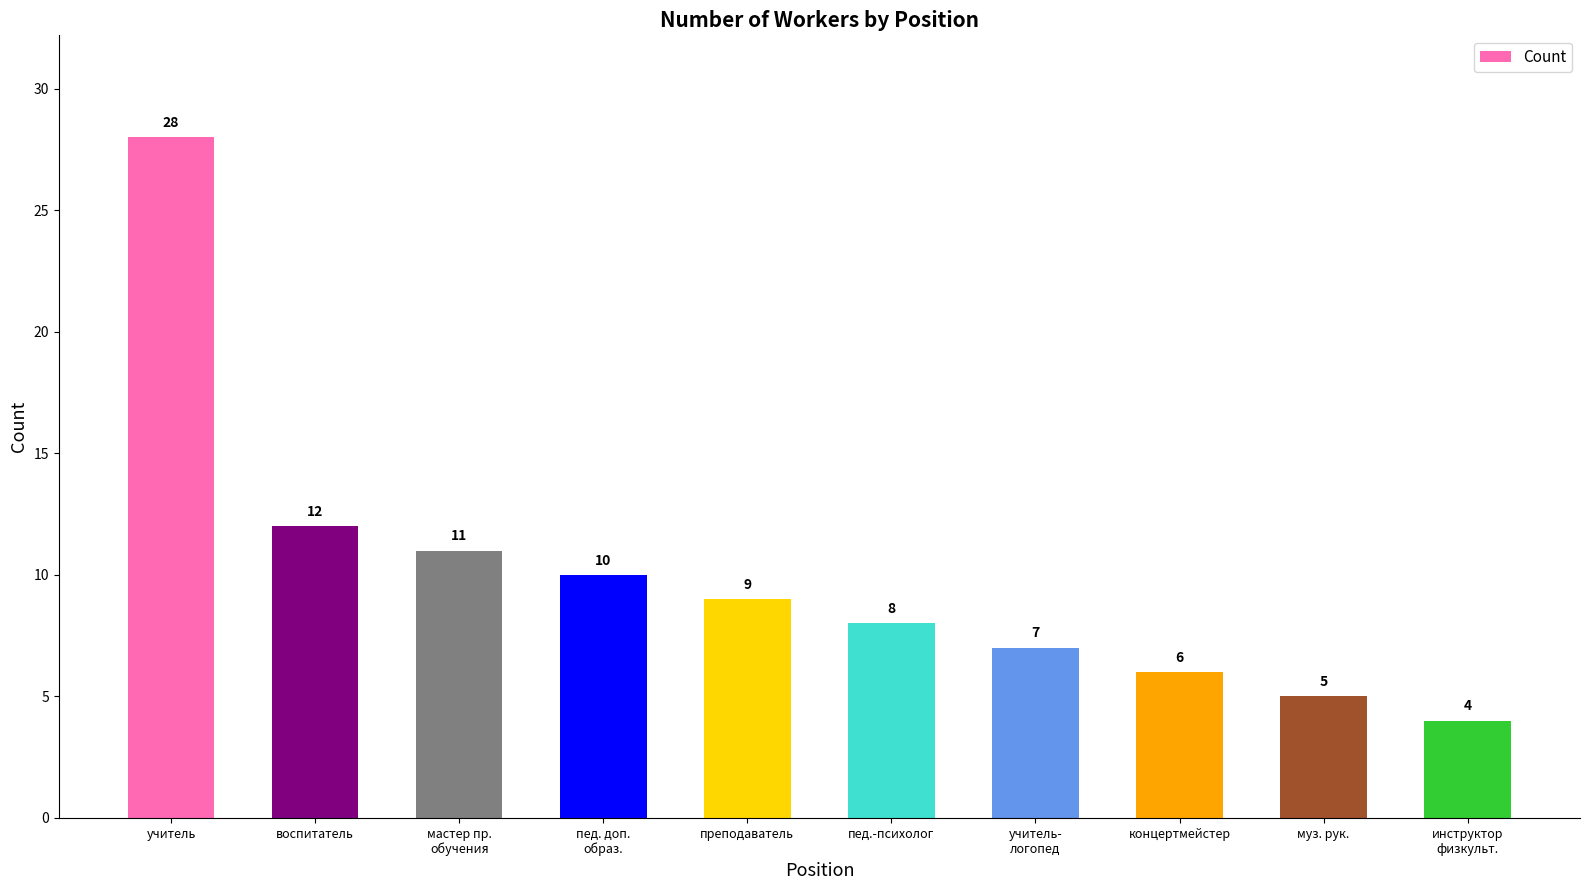

Reading left to right, extract all data points from this chart.

учитель=28	воспитатель=12	мастер пр.
обучения=11	пед. доп.
образ.=10	преподаватель=9	пед.-психолог=8	учитель-
логопед=7	концертмейстер=6	муз. рук.=5	инструктор
физкульт.=4